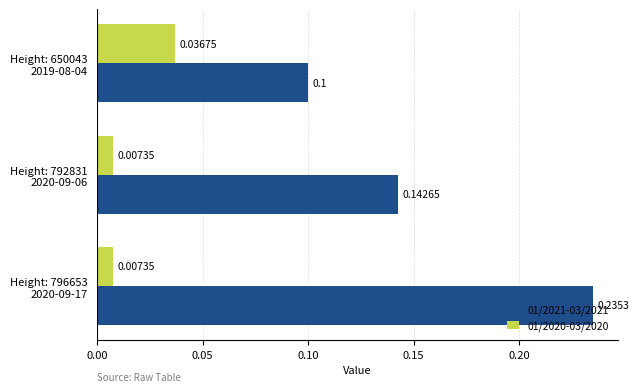

At how many categories does at least one series exceed 0?

3